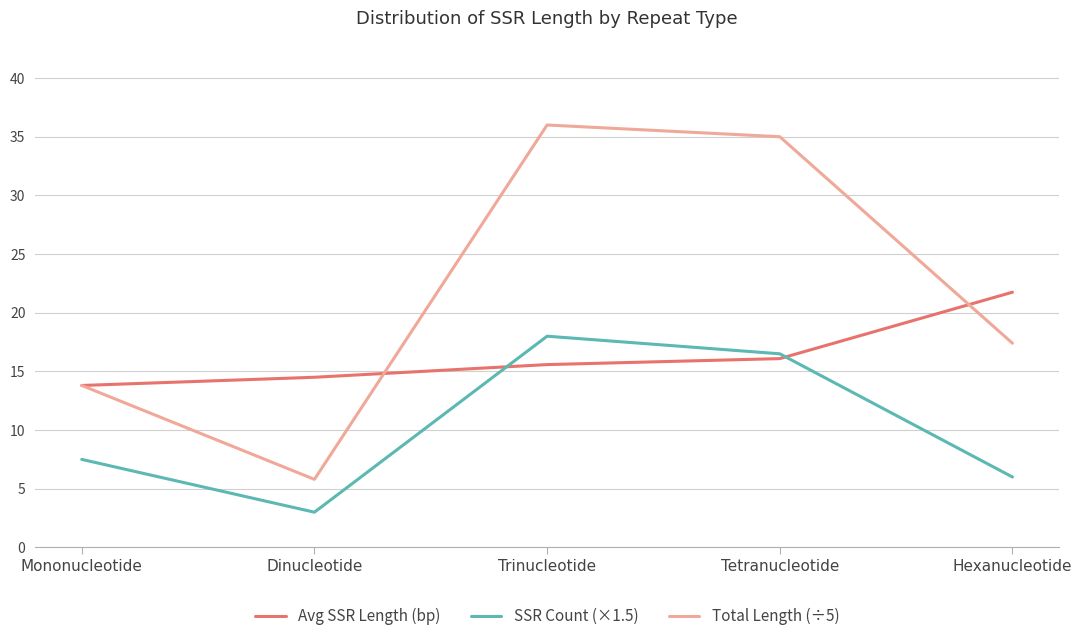

Rank the series by their maximum value, from highest to lowest.

Total Length (÷5), Avg SSR Length (bp), SSR Count (×1.5)